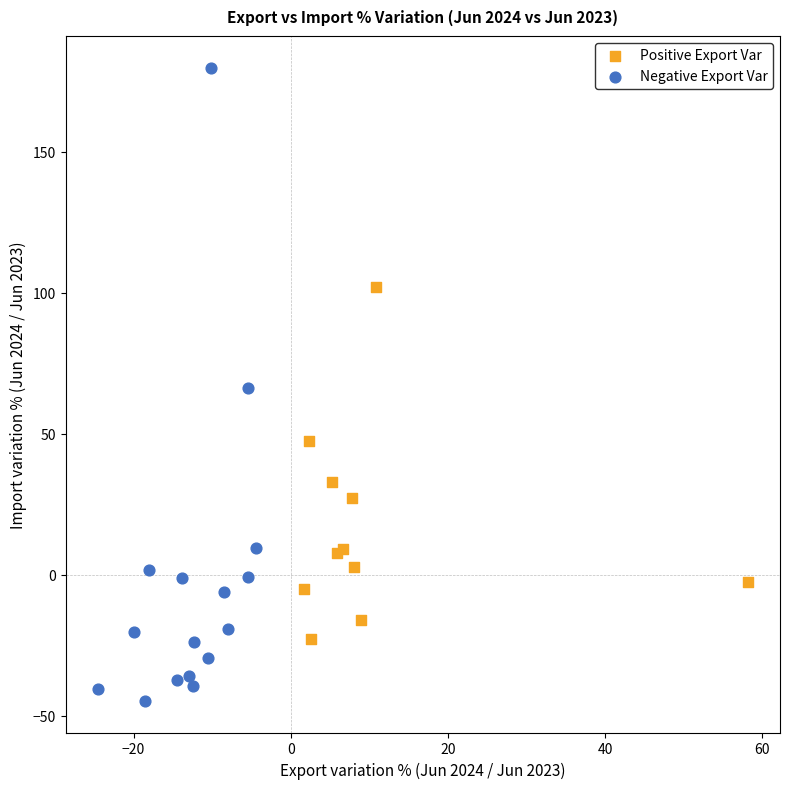

Which series reaches the maximum Y coordinate?

Negative Export Var